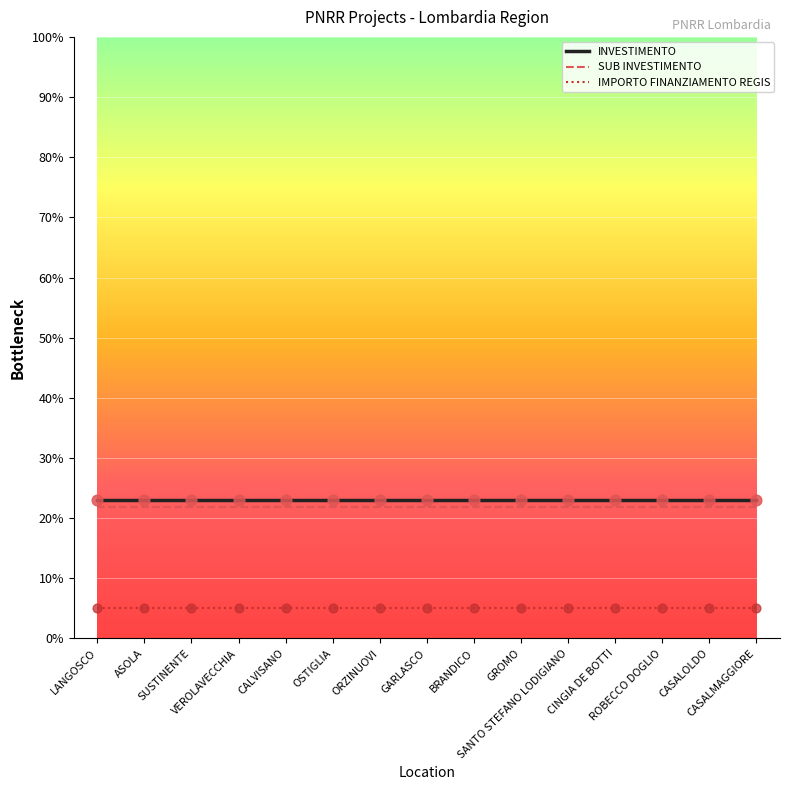

True or false: INVESTIMENTO and IMPORTO FINANZIAMENTO REGIS intersect in this chart.

False